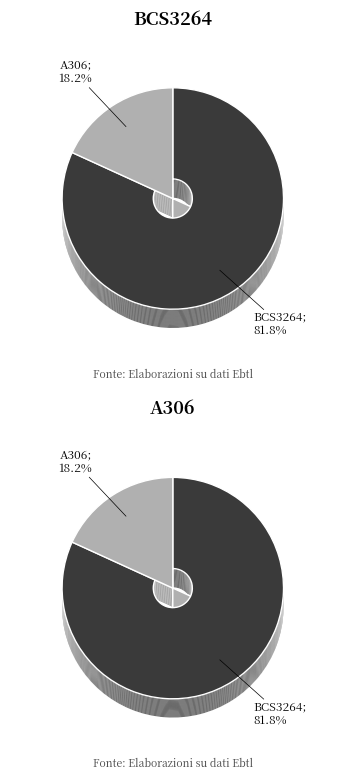

To the nearest percent, what percentage of the pie is A306?

18%